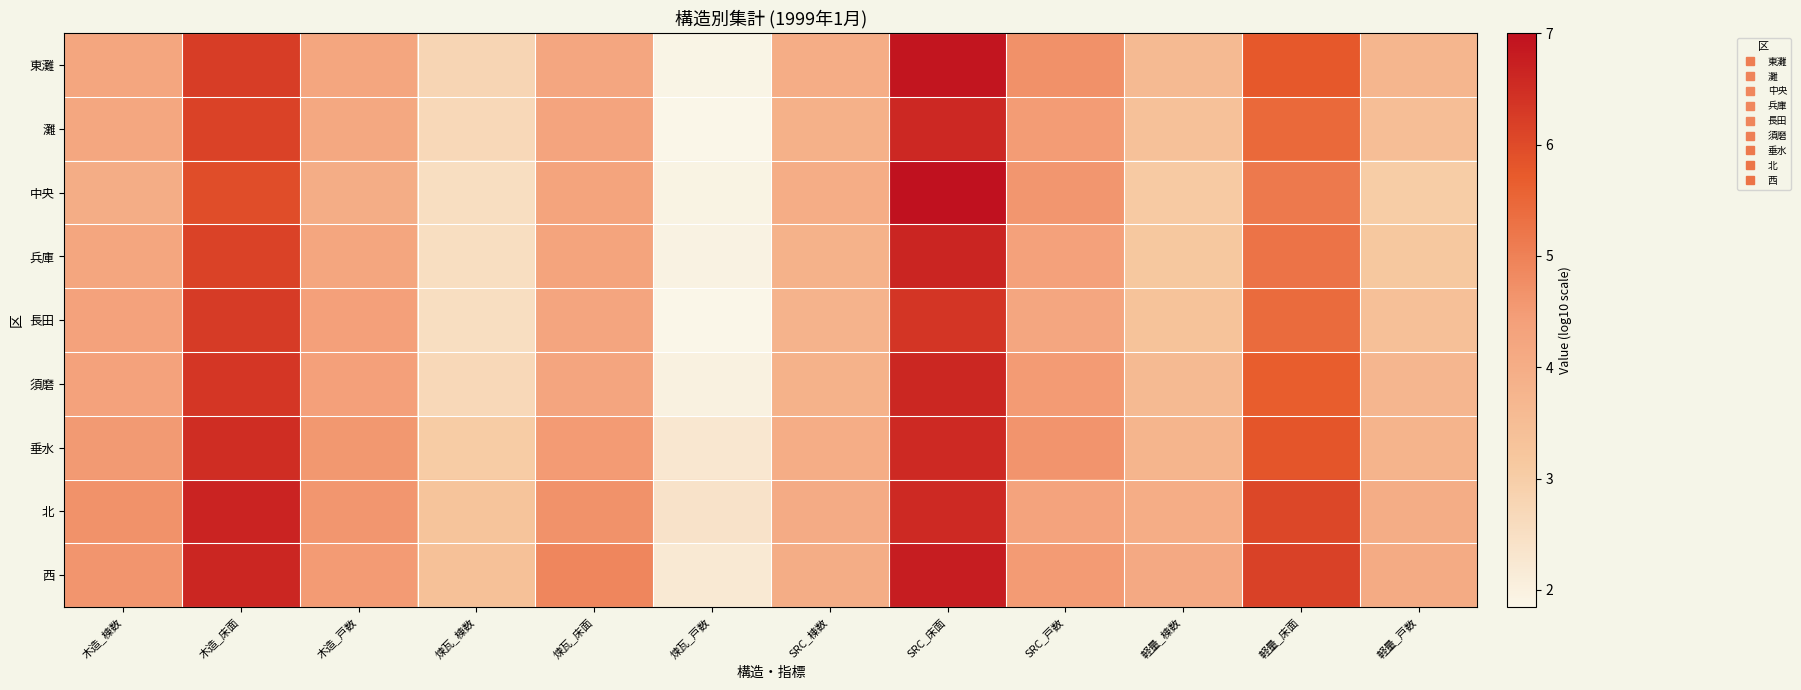

What is the maximum value shown in the chart?

7.0